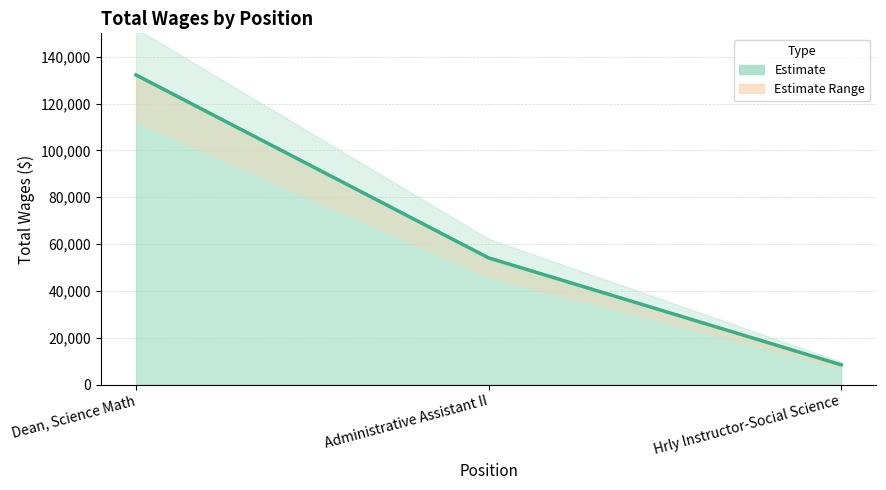

What is the value of the 3rd point from the left?

8464